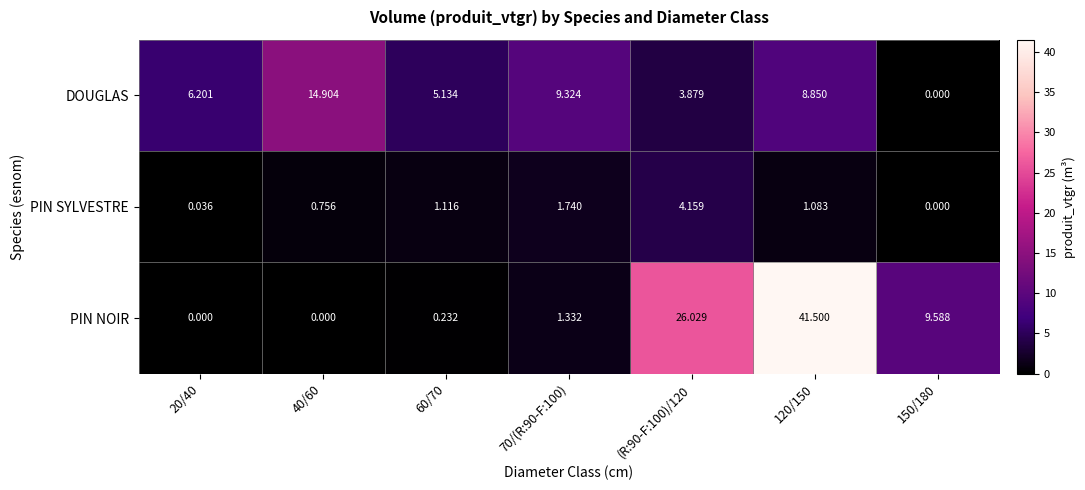

How many series are shown in this chart?

3